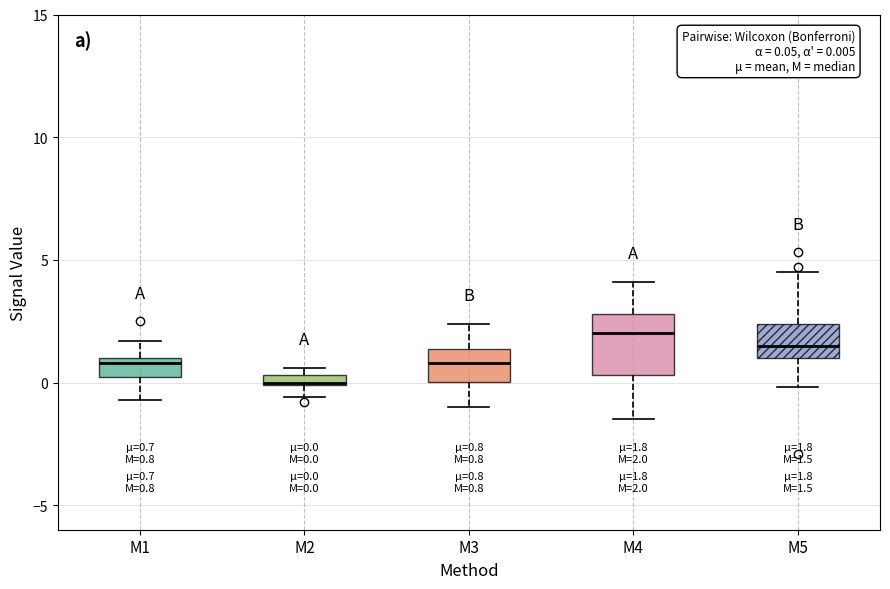

Which box's median line is the lowest?

M2